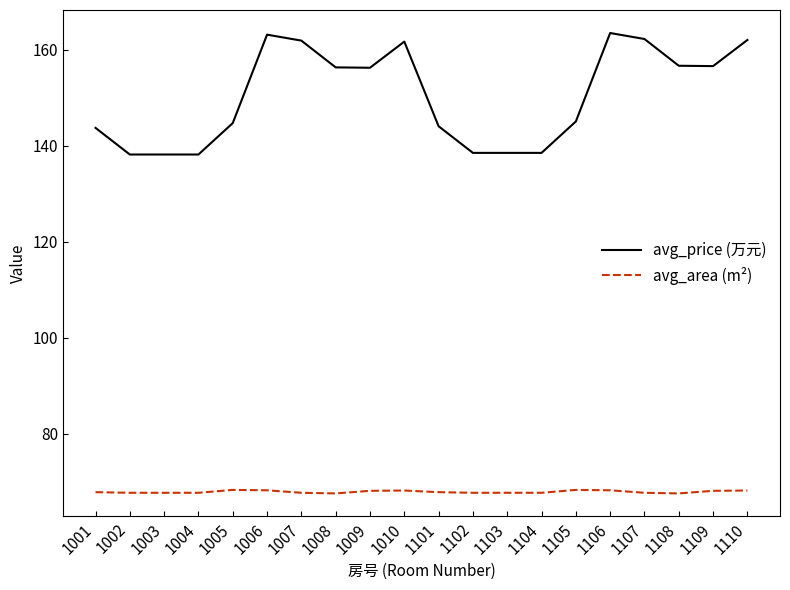

True or false: avg_price (万元) and avg_area (m²) cross at least once.

False